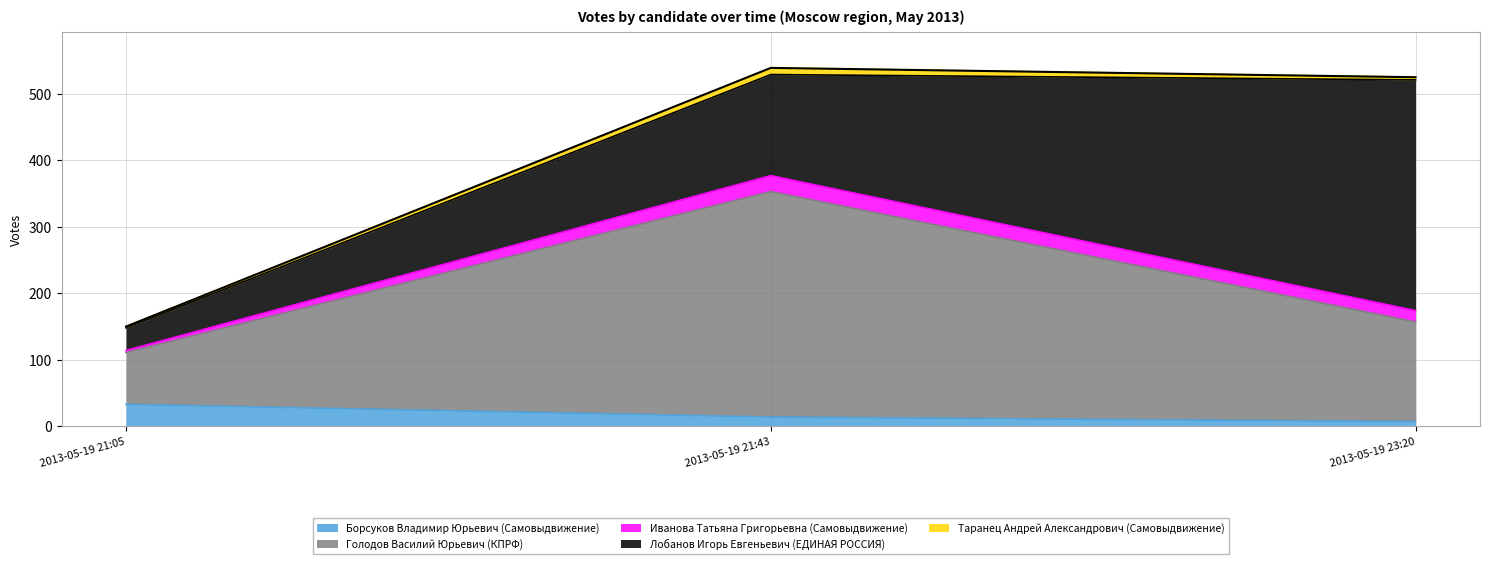

What is the highest value of the Борсуков Владимир Юрьевич (Самовыдвижение) series?

33